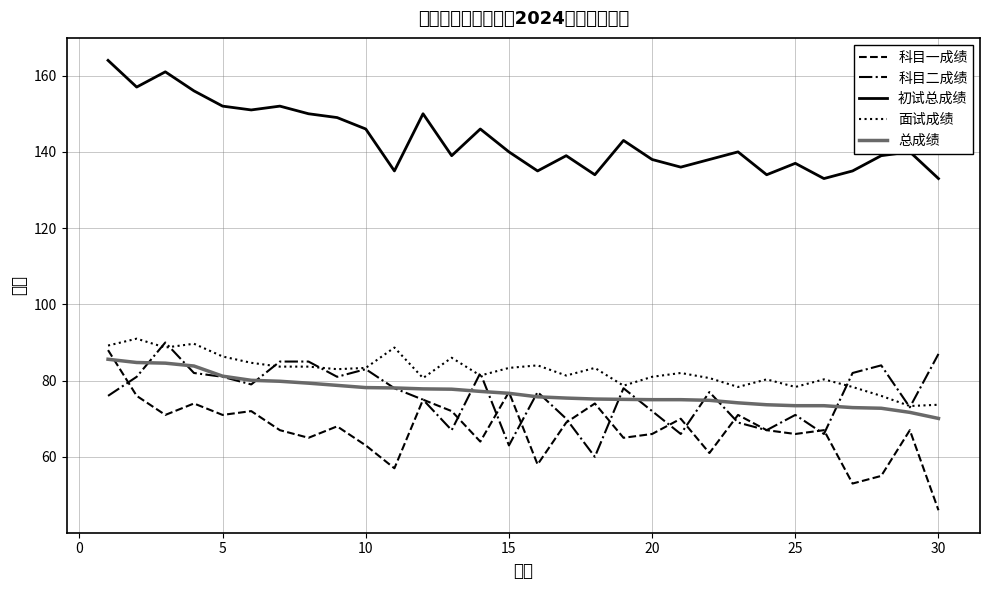

Reading left to right, list all the values displayed in this chart.

科目一成绩: 88.0	76.0	71.0	74.0	71.0	72.0	67.0	65.0	68.0	63.0	57.0	75.0	72.0	64.0	77.0	58.0	69.0	74.0	65.0	66.0	70.0	61.0	71.0	67.0	66.0	67.0	53.0	55.0	67.0	46.0
科目二成绩: 76.0	81.0	90.0	82.0	81.0	79.0	85.0	85.0	81.0	83.0	78.0	75.0	67.0	82.0	63.0	77.0	70.0	60.0	78.0	72.0	66.0	77.0	69.0	67.0	71.0	66.0	82.0	84.0	73.0	87.0
初试总成绩: 164.0	157.0	161.0	156.0	152.0	151.0	152.0	150.0	149.0	146.0	135.0	150.0	139.0	146.0	140.0	135.0	139.0	134.0	143.0	138.0	136.0	138.0	140.0	134.0	137.0	133.0	135.0	139.0	140.0	133.0
面试成绩: 89.2	91.0	88.7	89.7	86.3	84.7	83.7	83.7	83.0	83.3	88.7	80.7	86.0	81.3	83.3	84.0	81.3	83.3	78.7	81.0	82.0	80.7	78.3	80.3	78.3	80.3	78.3	76.0	73.3	73.7
总成绩: 85.6	84.8	84.6	83.8	81.2	80.1	79.8	79.3	78.8	78.2	78.1	77.8	77.8	77.2	76.7	75.8	75.4	75.2	75.1	75.0	75.0	74.8	74.2	73.7	73.4	73.4	72.9	72.8	71.7	70.1